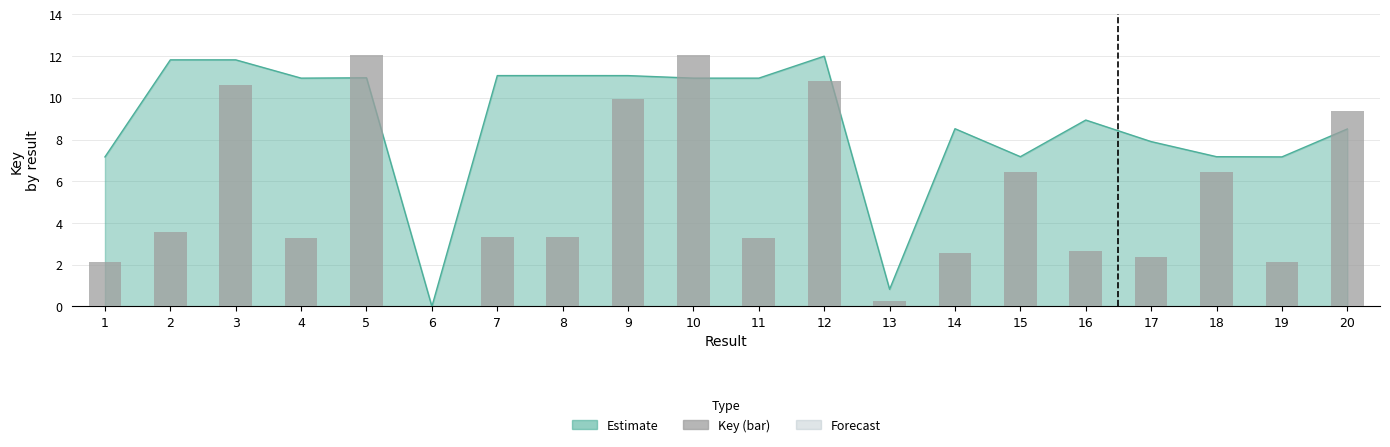

Which has a higher value, 12 or 9?

12